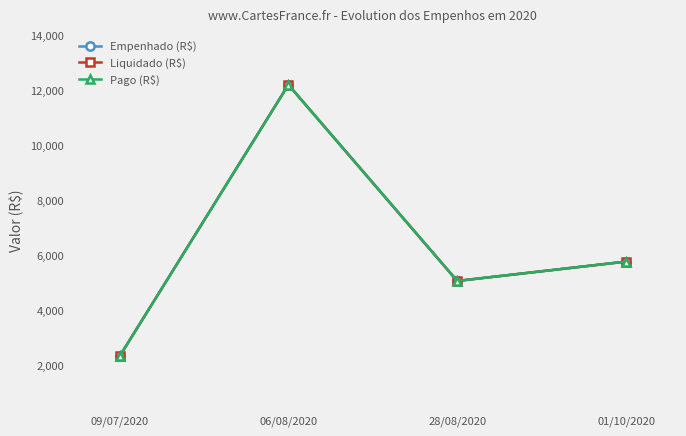

Reading left to right, extract all data points from this chart.

Empenhado (R$): 2340.9	12209.5	5080.1	5783.5
Liquidado (R$): 2340.9	12209.5	5080.1	5783.5
Pago (R$): 2340.9	12209.5	5080.1	5783.5